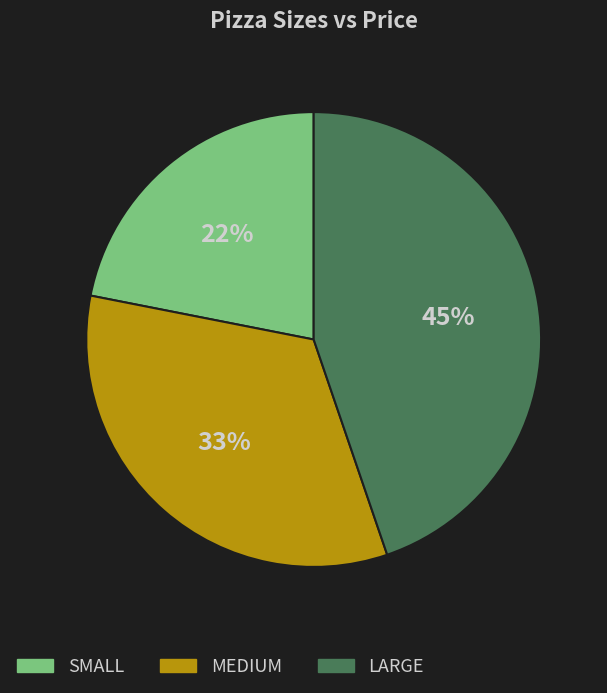

Rank the categories by value from lowest to highest.

SMALL, MEDIUM, LARGE